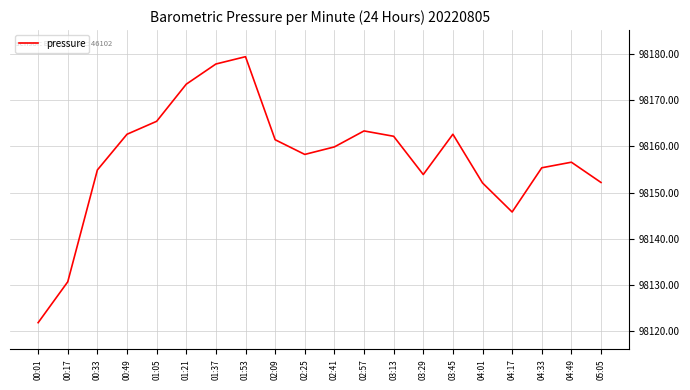

True or false: the data shows 36885.3 at 03:13.

False